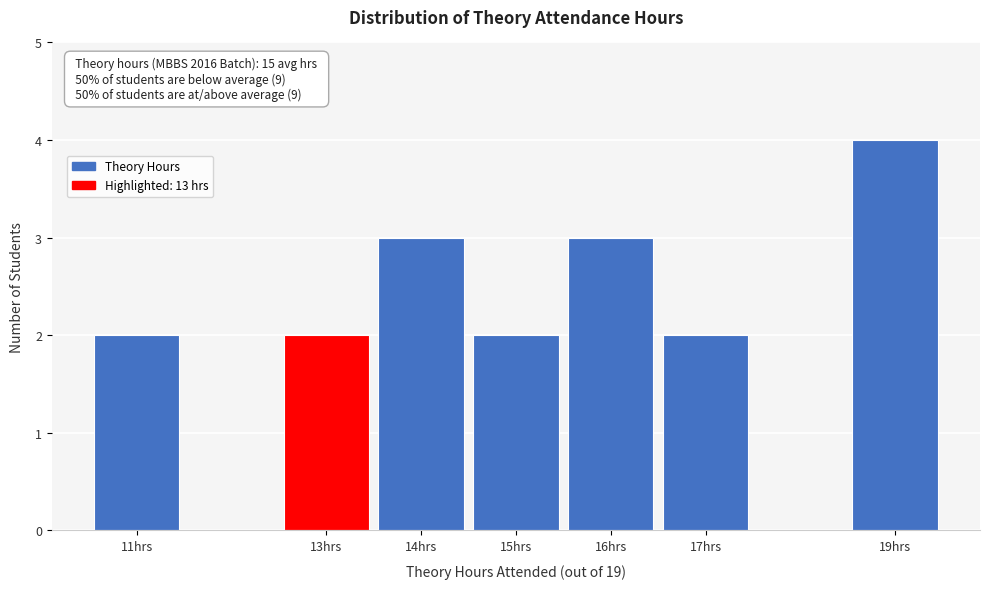

Over which range of the x-axis is the bar tallest?

18.5 to 19.5